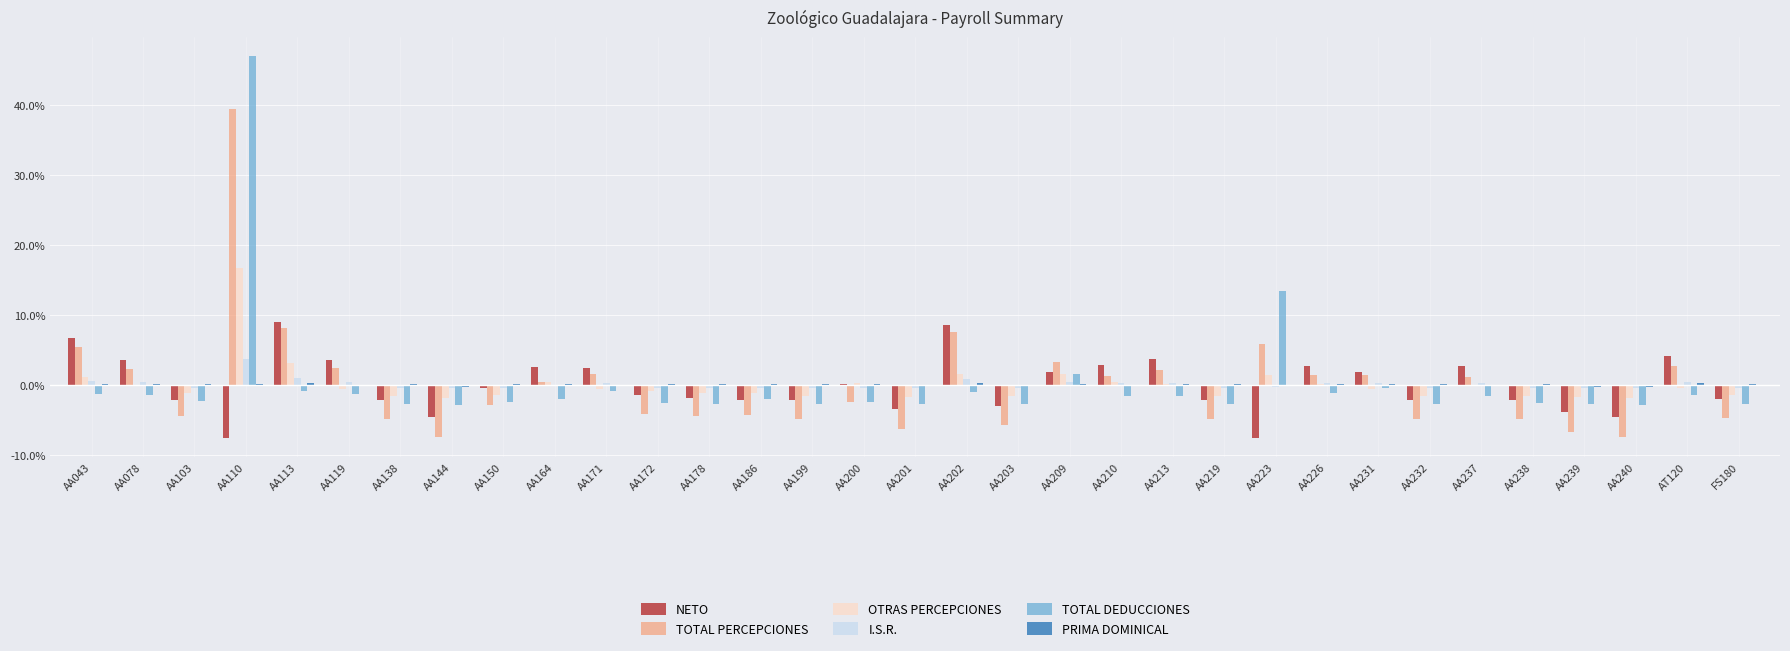

Which category has the highest value across all series?

AA110